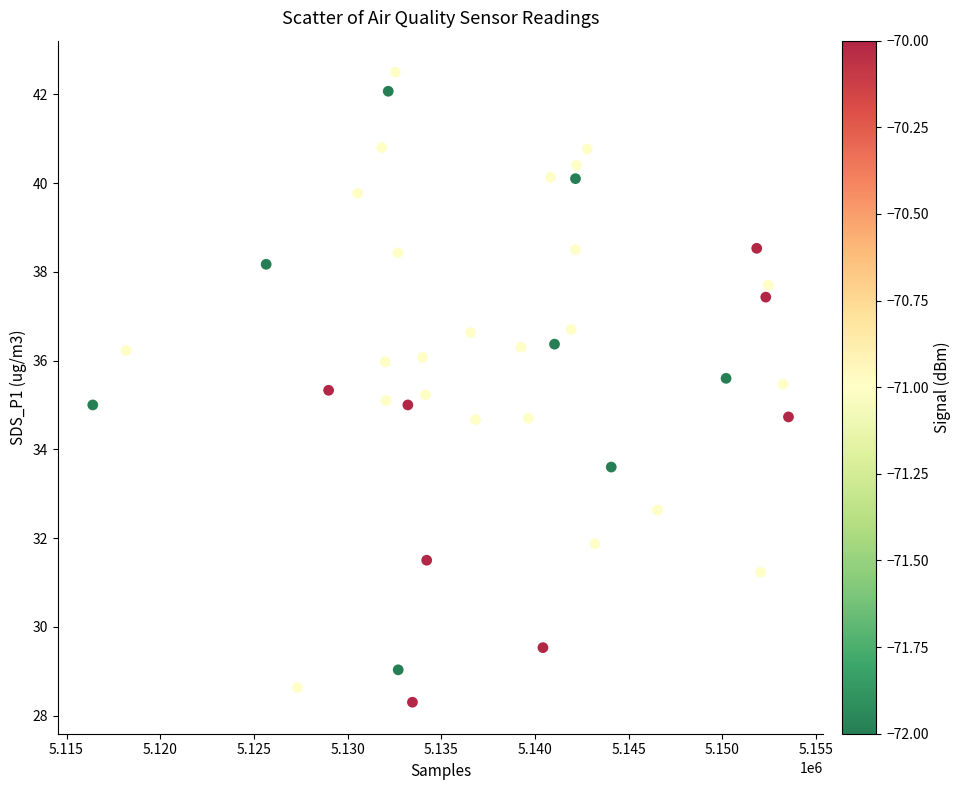

What is the range of Y values (max minus min)?

14.2